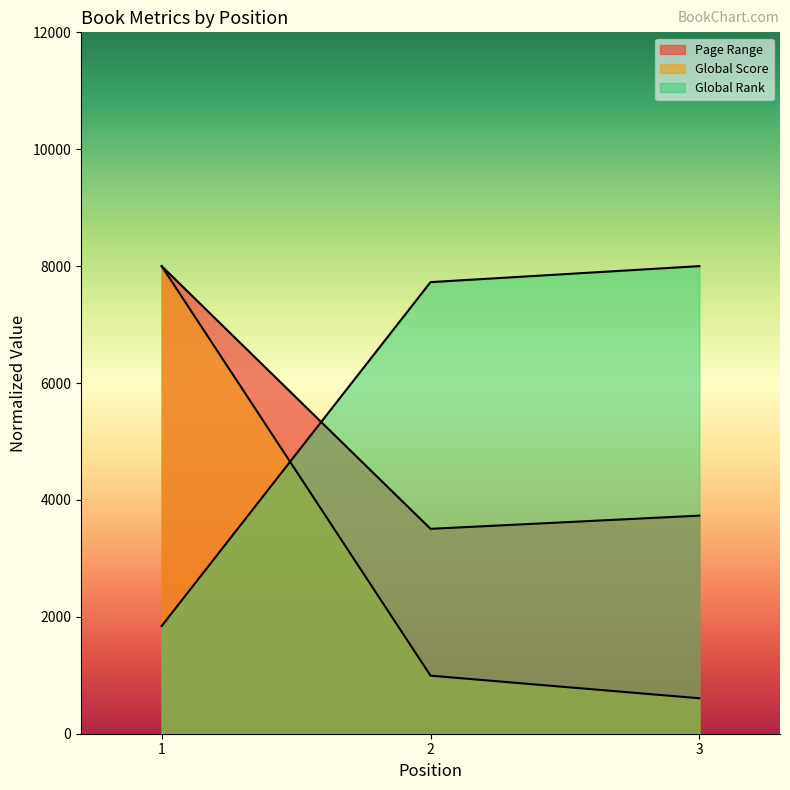

Reading left to right, what are all the values shown in this chart?

Page Range: 1=8000.0	2=3505.3	3=3731.4
Global Score: 1=8000.0	2=993.1	3=606.9
Global Rank: 1=1843.0	2=7726.4	3=8000.0